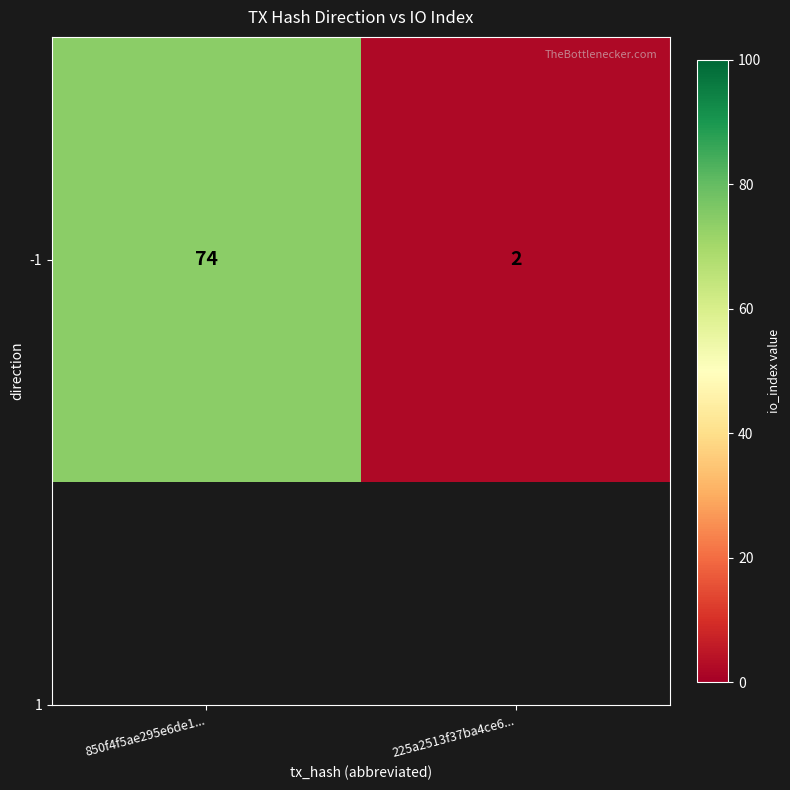

Reading left to right, extract all data points from this chart.

74	2